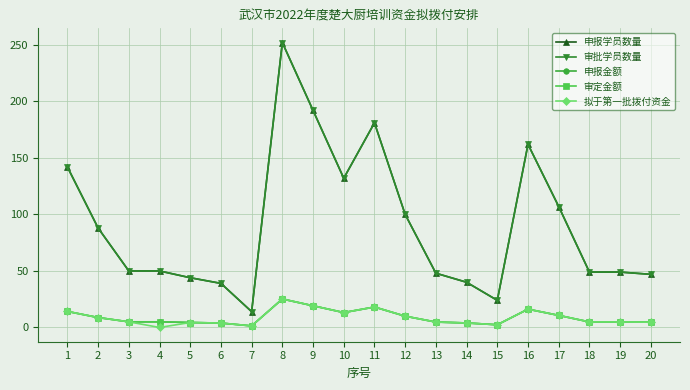

Reading left to right, list all the values displayed in this chart.

申报学员数量: 142.0	88.0	50.0	50.0	44.0	39.0	14.0	252.0	192.0	132.0	181.0	100.0	48.0	40.0	24.0	162.0	107.0	49.0	49.0	47.0
审批学员数量: 142.0	88.0	50.0	50.0	44.0	39.0	14.0	252.0	192.0	132.0	181.0	100.0	48.0	40.0	24.0	162.0	107.0	49.0	49.0	47.0
申报金额: 14.2	8.8	5.0	5.0	4.4	3.9	1.4	25.2	19.2	13.2	18.1	10.0	4.8	4.0	2.4	16.2	10.7	4.9	4.9	4.7
审定金额: 14.2	8.8	5.0	5.0	4.4	3.9	1.4	25.2	19.2	13.2	18.1	10.0	4.8	4.0	2.4	16.2	10.7	4.9	4.9	4.7
拟于第一批拨付资金: 14.2	8.8	5.0	0.0	4.4	3.9	1.4	25.2	19.2	13.2	18.1	10.0	4.8	4.0	2.4	16.2	10.7	4.9	4.9	4.7